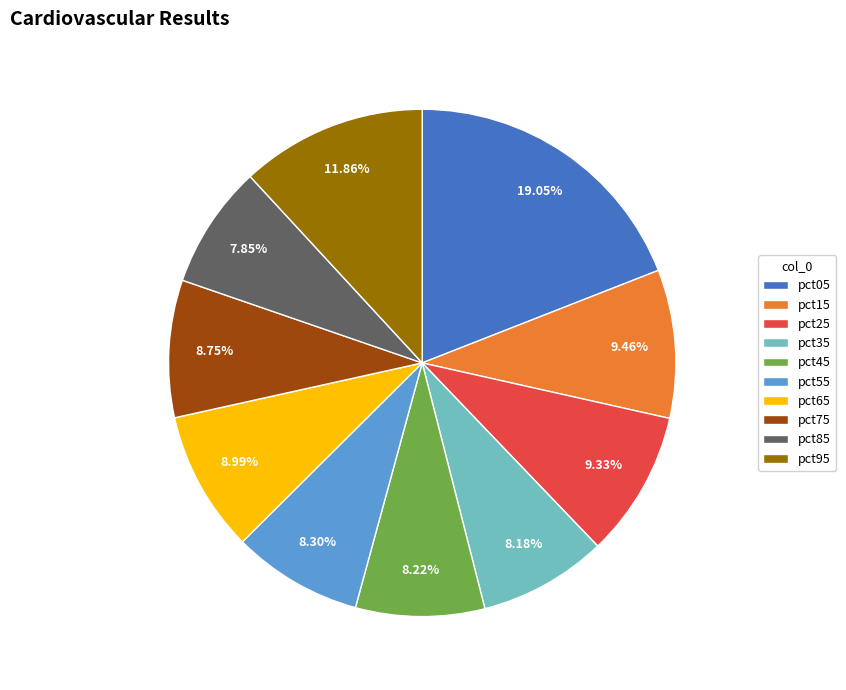

To the nearest percent, what is the difference between the pct15 and pct05 slice percentages?

10%